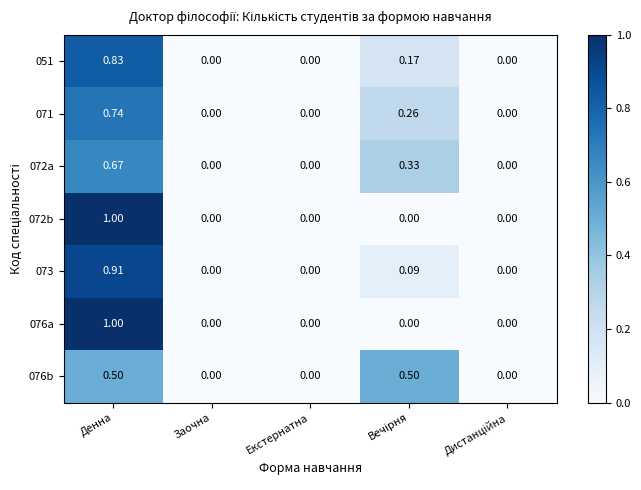

Which label corresponds to the largest value in the chart?

Денна